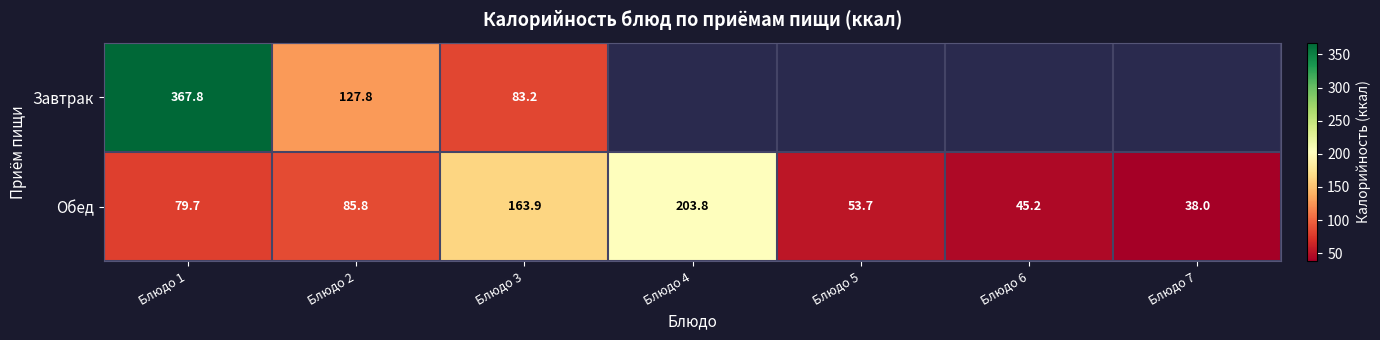

Between Блюдо 1 and Блюдо 2, which series saw the biggest shift?

Завтрак